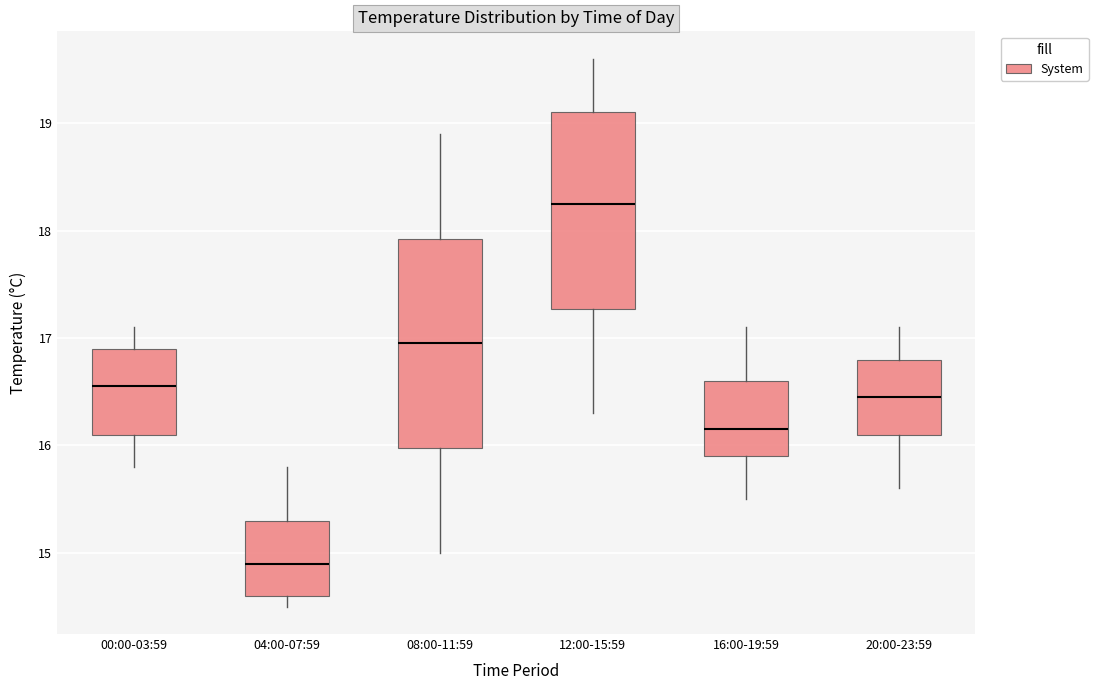

Where is the lower edge of the box for 00:00-03:59 on the y-axis? The values are not printed on the chart, so give them approximately, as read against the axis.

16.1